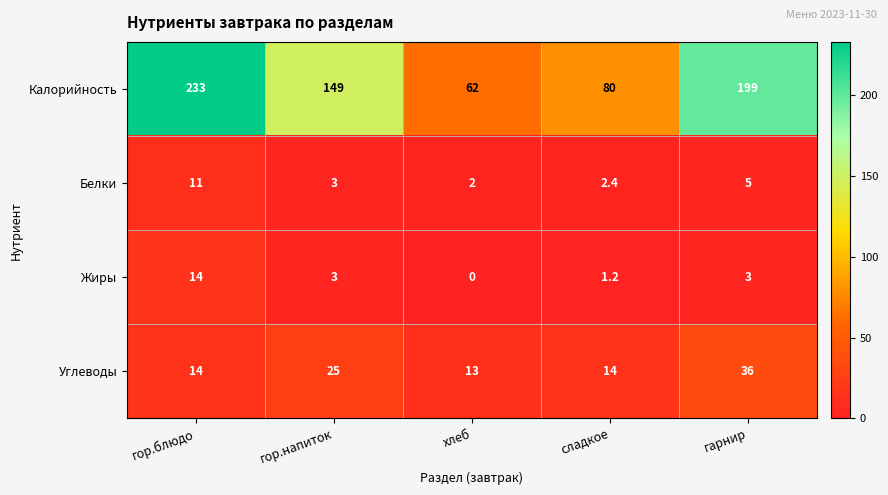

List the series in order of their peak value, lowest first.

Белки, Жиры, Углеводы, Калорийность